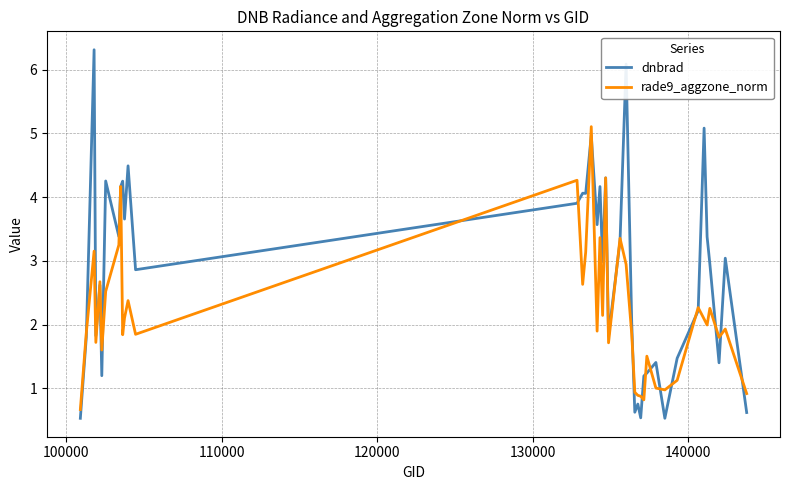

Rank the series by their average value, from lowest to highest.

rade9_aggzone_norm, dnbrad